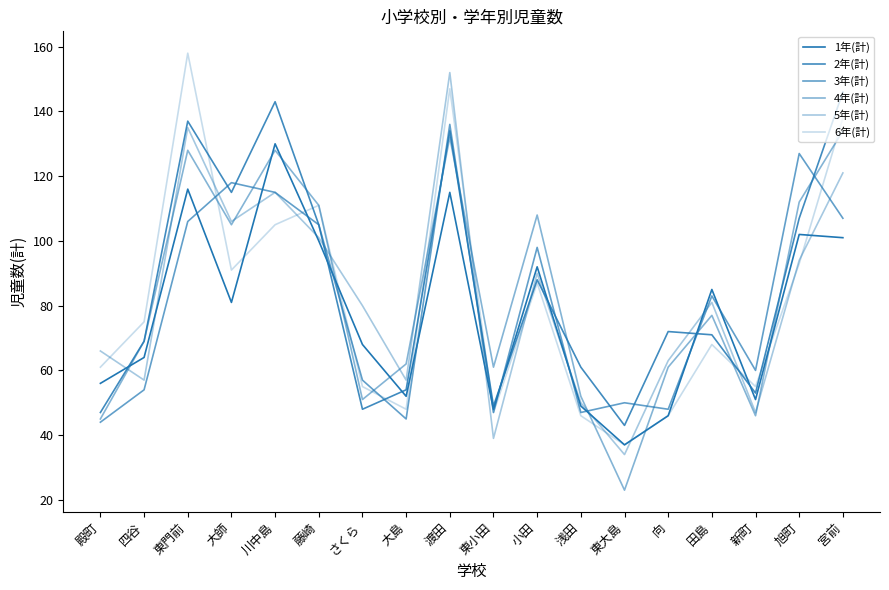

Reading left to right, transcribe all the data shown in this chart.

1年(計): 殿町=56	四谷=64	東門前=116	大師=81	川中島=130	藤崎=100	さくら=68	大島=52	渡田=115	東小田=48	小田=92	浅田=49	東大島=37	向=46	田島=85	新町=51	旭町=102	宮前=101
2年(計): 殿町=47	四谷=69	東門前=137	大師=115	川中島=143	藤崎=105	さくら=48	大島=54	渡田=134	東小田=49	小田=88	浅田=61	東大島=43	向=72	田島=71	新町=53	旭町=107	宮前=146
3年(計): 殿町=44	四谷=54	東門前=106	大師=118	川中島=115	藤崎=105	さくら=57	大島=45	渡田=136	東小田=47	小田=98	浅田=47	東大島=50	向=48	田島=83	新町=60	旭町=127	宮前=107
4年(計): 殿町=45	四谷=69	東門前=128	大師=105	川中島=128	藤崎=111	さくら=51	大島=62	渡田=132	東小田=61	小田=108	浅田=52	東大島=23	向=61	田島=77	新町=46	旭町=112	宮前=134
5年(計): 殿町=66	四谷=57	東門前=135	大師=106	川中島=115	藤崎=101	さくら=80	大島=57	渡田=152	東小田=39	小田=90	浅田=50	東大島=34	向=63	田島=81	新町=47	旭町=94	宮前=121
6年(計): 殿町=61	四谷=75	東門前=158	大師=91	川中島=105	藤崎=111	さくら=55	大島=48	渡田=147	東小田=47	小田=87	浅田=46	東大島=37	向=46	田島=68	新町=55	旭町=93	宮前=138